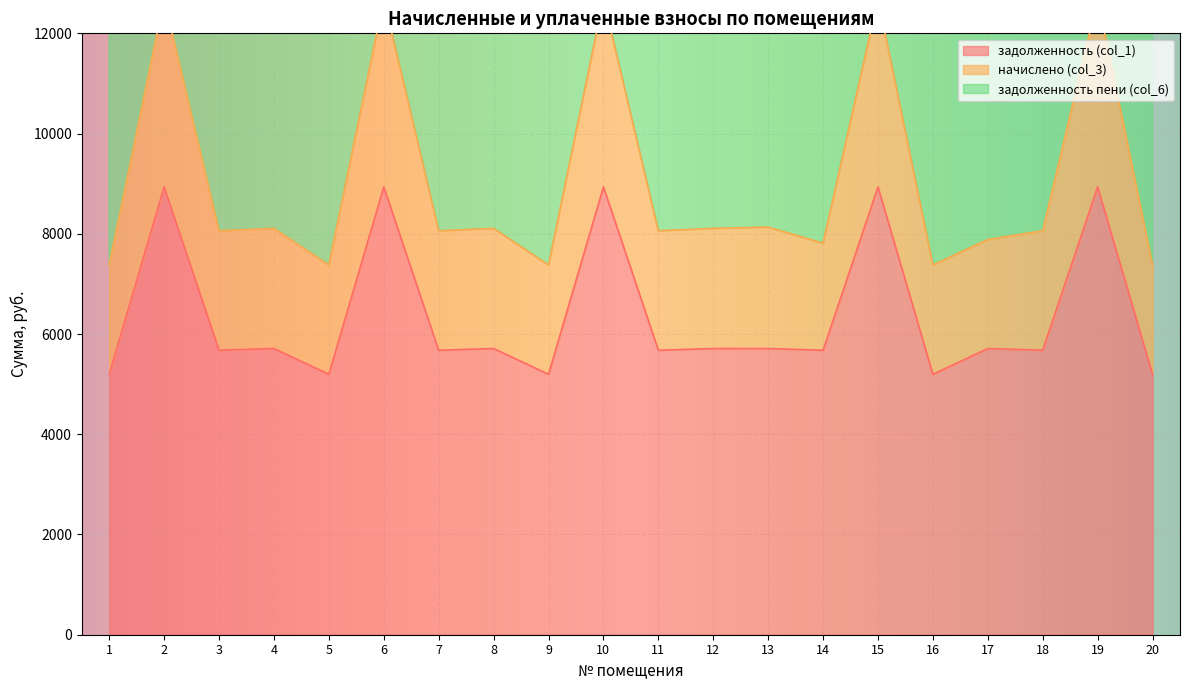

Count the number of data series in this chart.

3